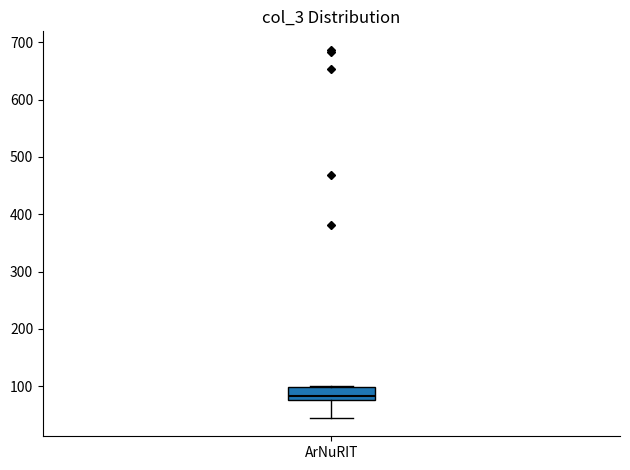

Read this box plot against the y-axis: the position of the median line, the range covered by the box, and the ends of both whiskers. The values are not printed on the chart, so give them approximately, as read against the axis.

median 80 (just above the box's lower edge), box 80 to 100, whiskers 50 to 100